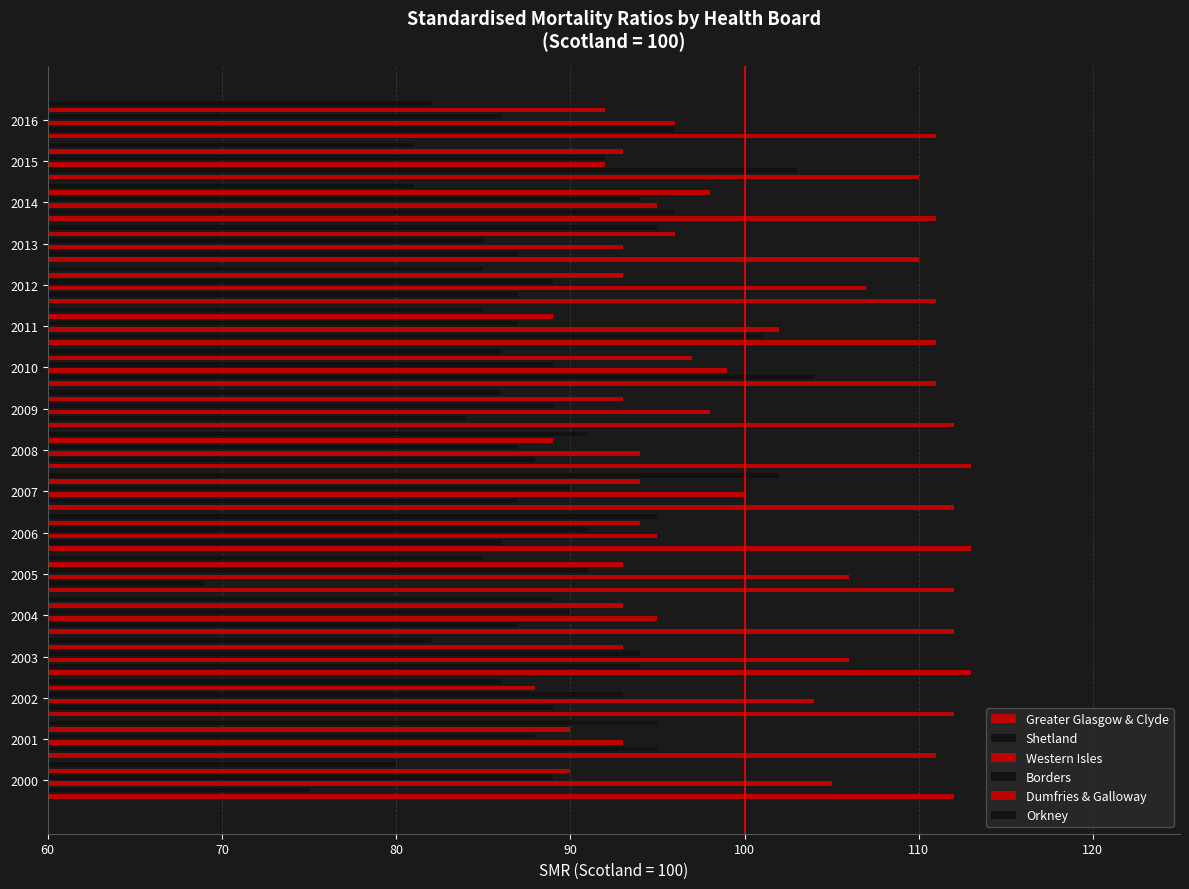

How many bars are there in total?

102